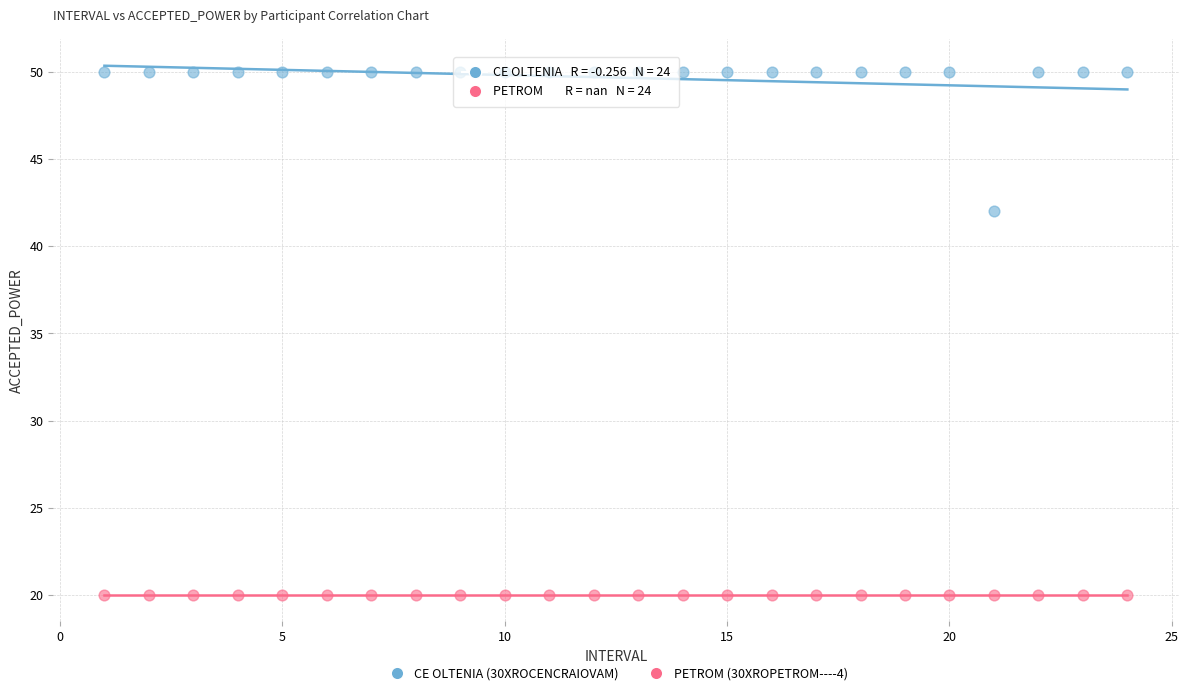

Across all series, what Y value is closest to 35?

42